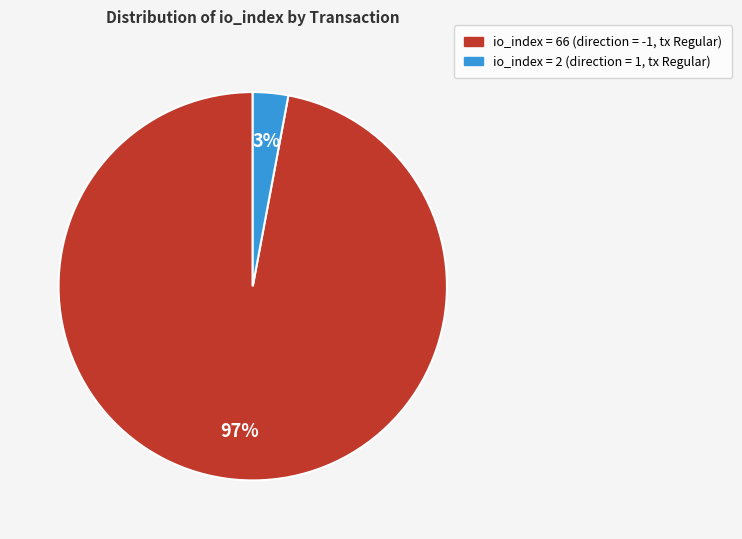

To the nearest percent, what is the difference between the largest and smallest slice percentages?

94%